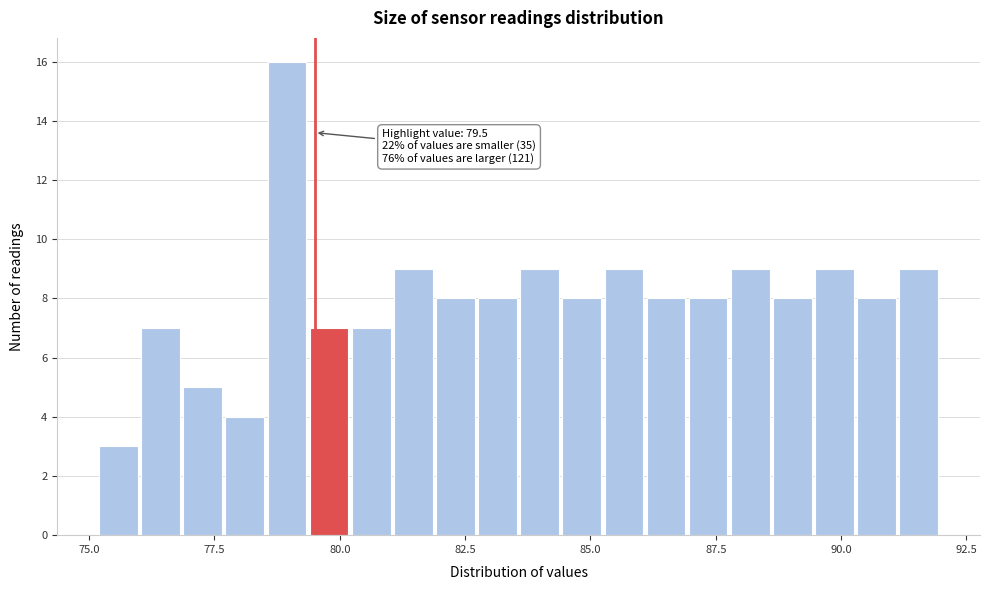

Read against the x-axis, roughly where is the centre of the tallest bar?

79.0